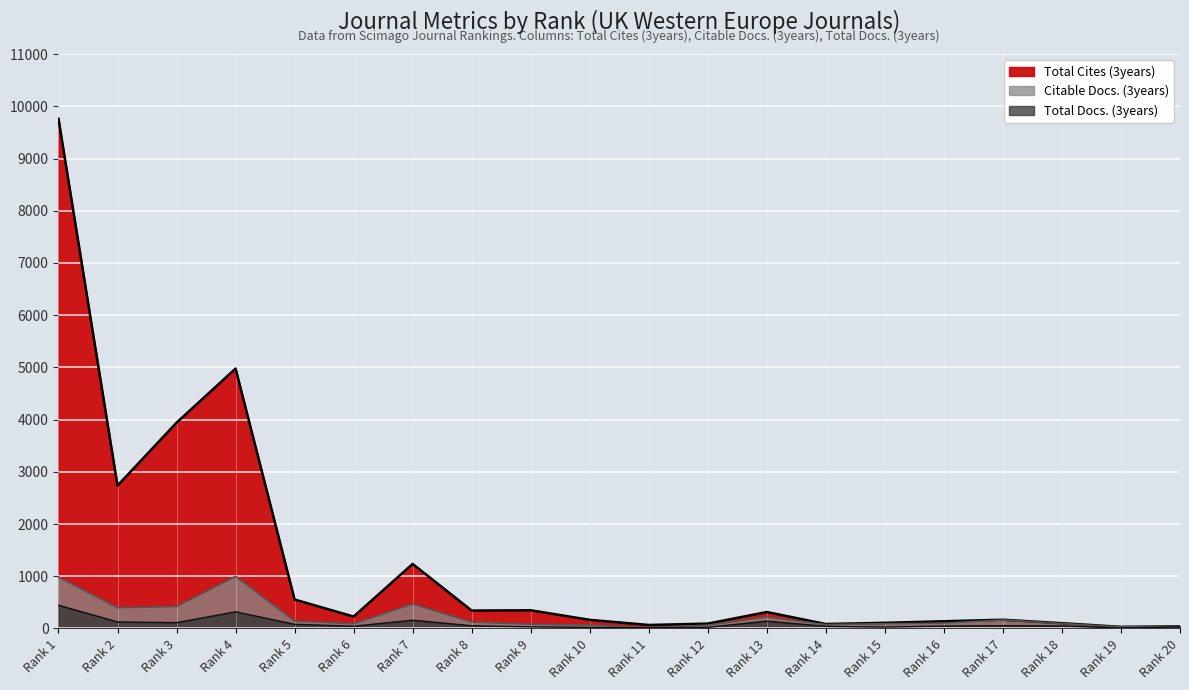

How many data points in Total Docs. (3years) are above 48?

9